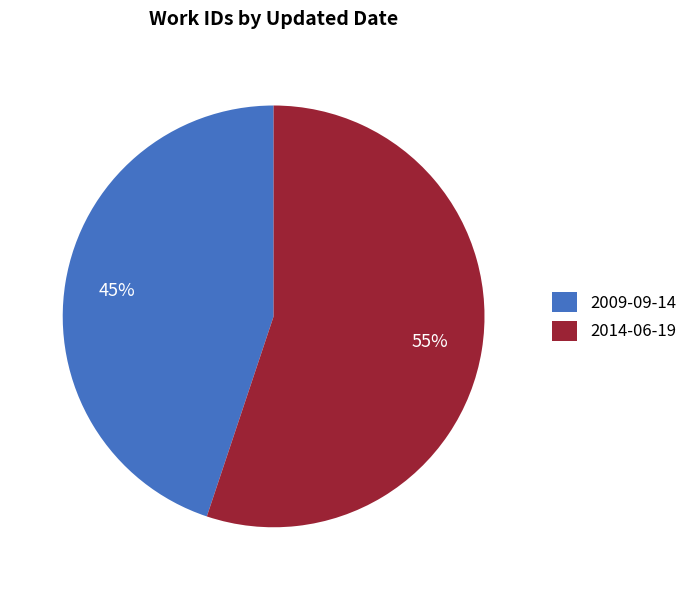

Is it true that 2014-06-19 is 42% of the pie?

False